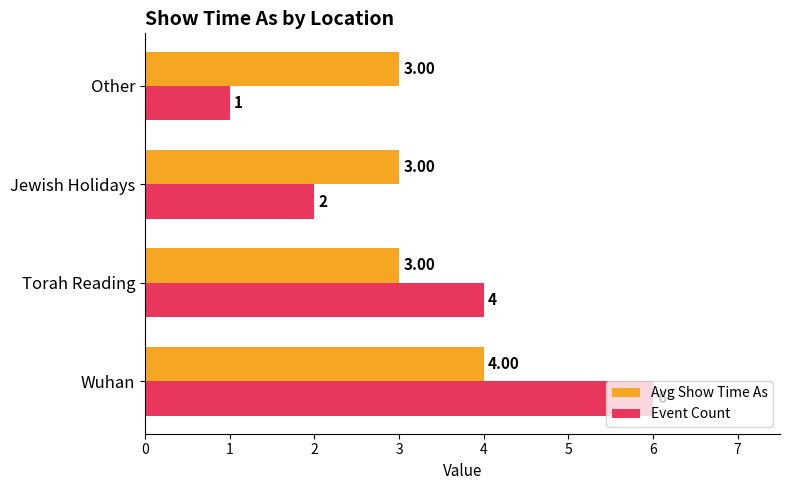

What are all the series names shown in the legend?

Avg Show Time As, Event Count